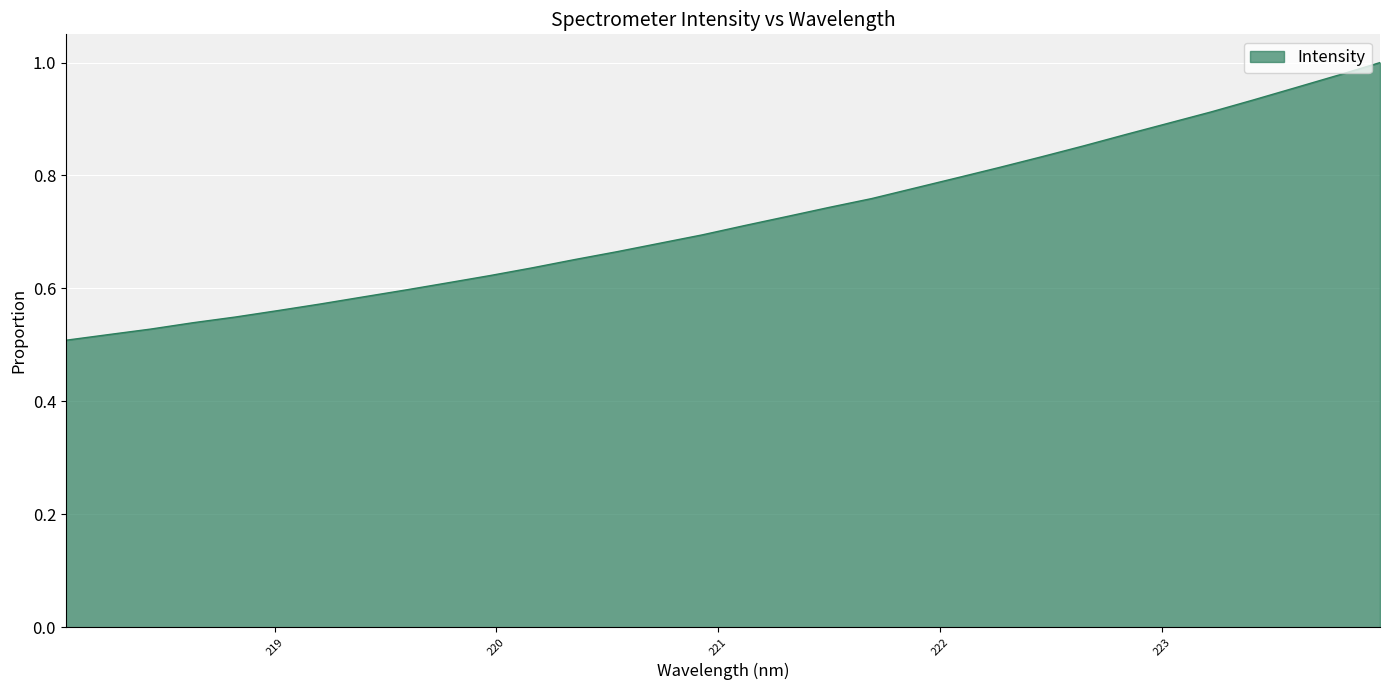

What is the difference between the maximum and minimum values?

0.5